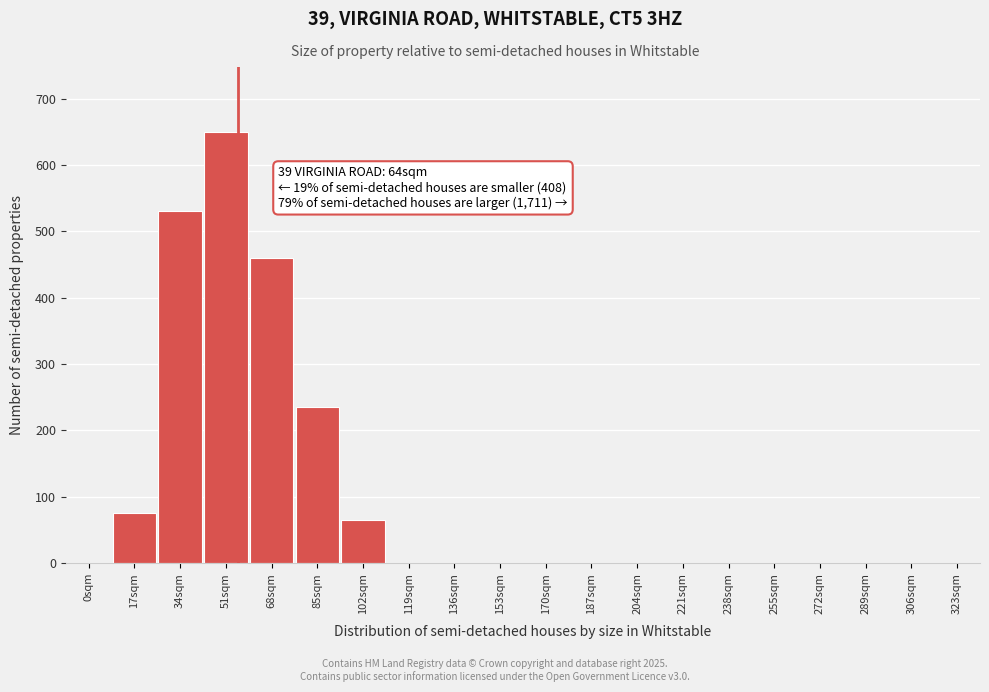

Reading left to right, transcribe all the data shown in this chart.

0sqm=0	17sqm=75	34sqm=530	51sqm=650	68sqm=460	85sqm=235	102sqm=65	119sqm=0	136sqm=0	153sqm=0	170sqm=0	187sqm=0	204sqm=0	221sqm=0	238sqm=0	255sqm=0	272sqm=0	289sqm=0	306sqm=0	323sqm=0